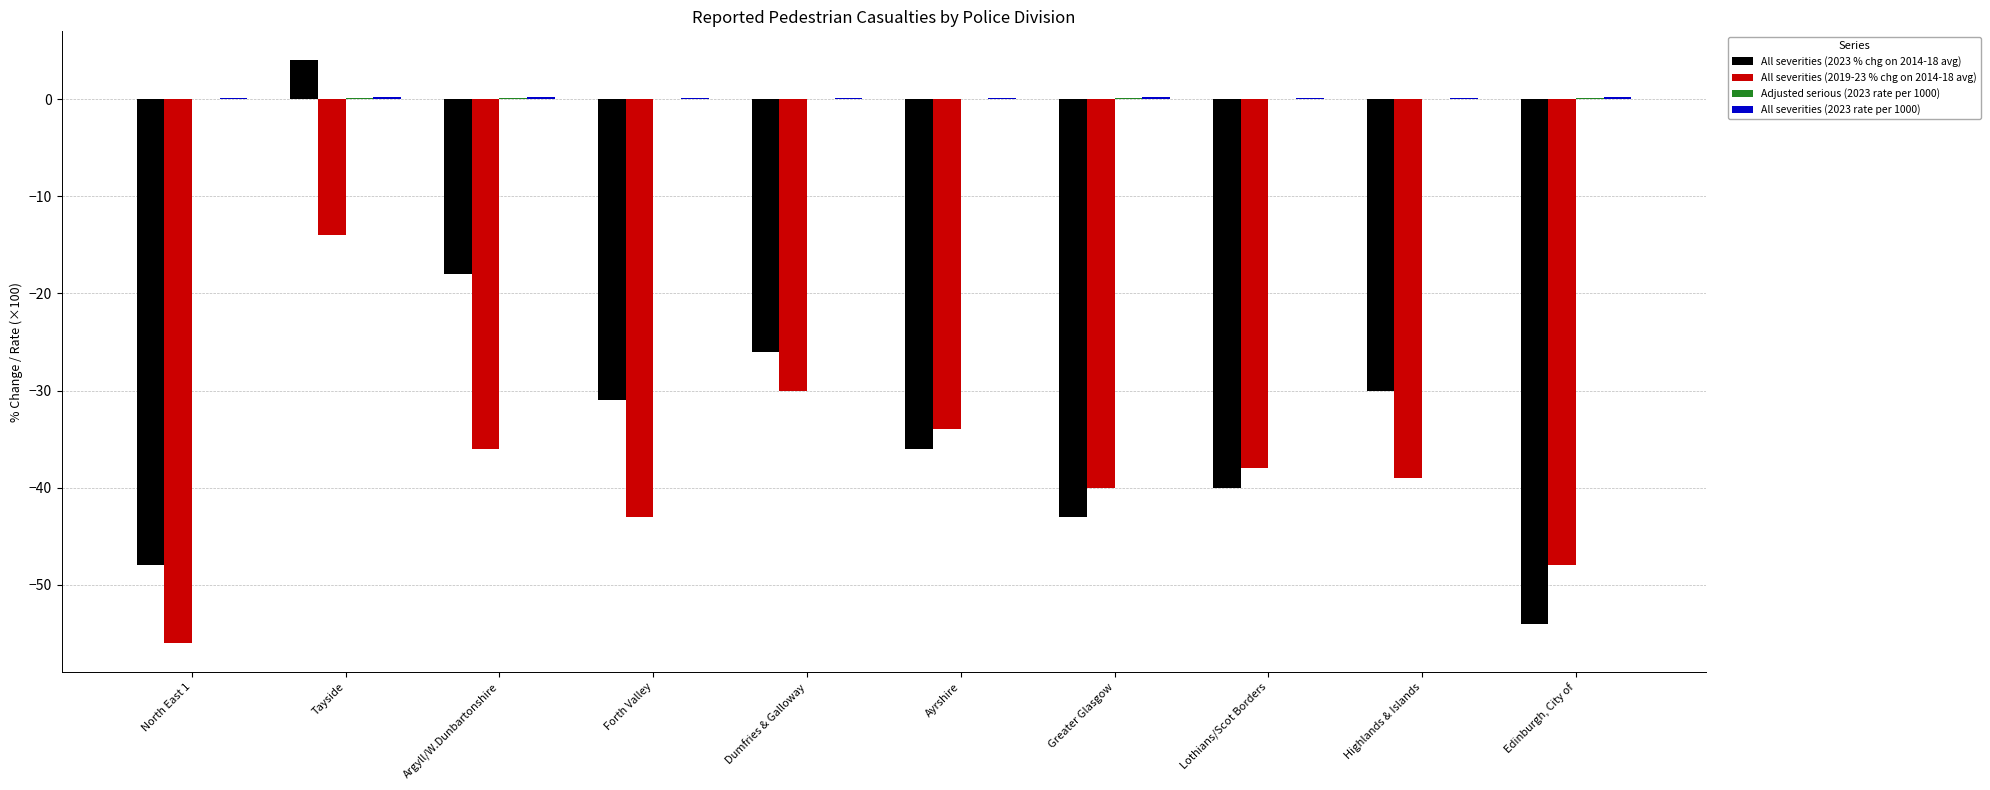

What is the maximum value shown in the chart?

4.0